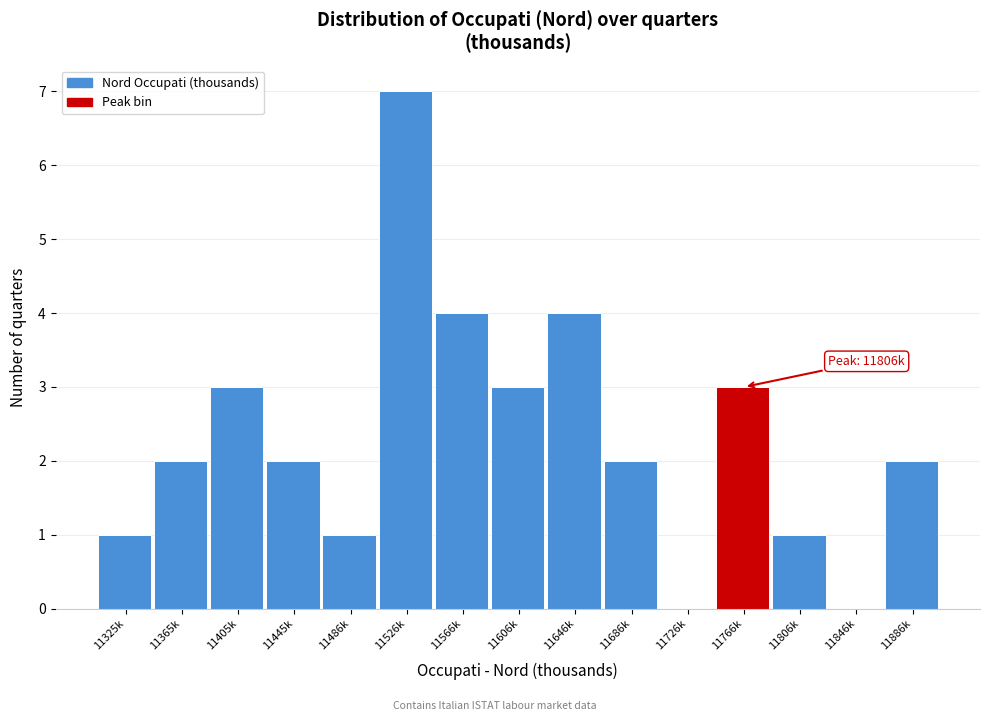

Reading left to right, what are all the values shown in this chart?

11325k=1	11365k=2	11405k=3	11445k=2	11486k=1	11526k=7	11566k=4	11606k=3	11646k=4	11686k=2	11726k=0	11766k=3	11806k=1	11846k=0	11886k=2